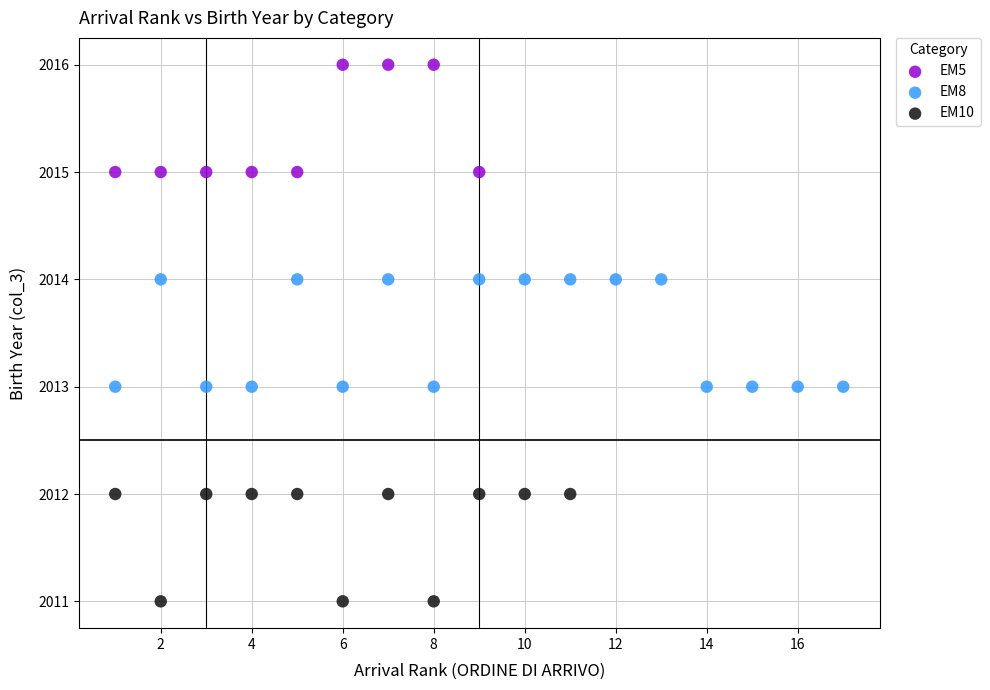

Which series reaches the maximum Y coordinate?

EM5